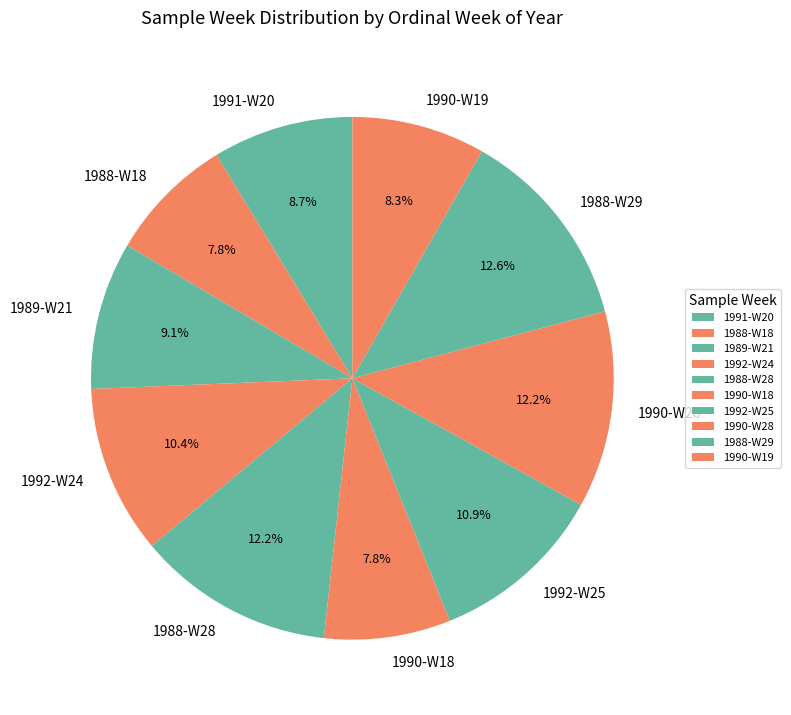

To the nearest percent, what percentage of the pie is 1989-W21?

9%